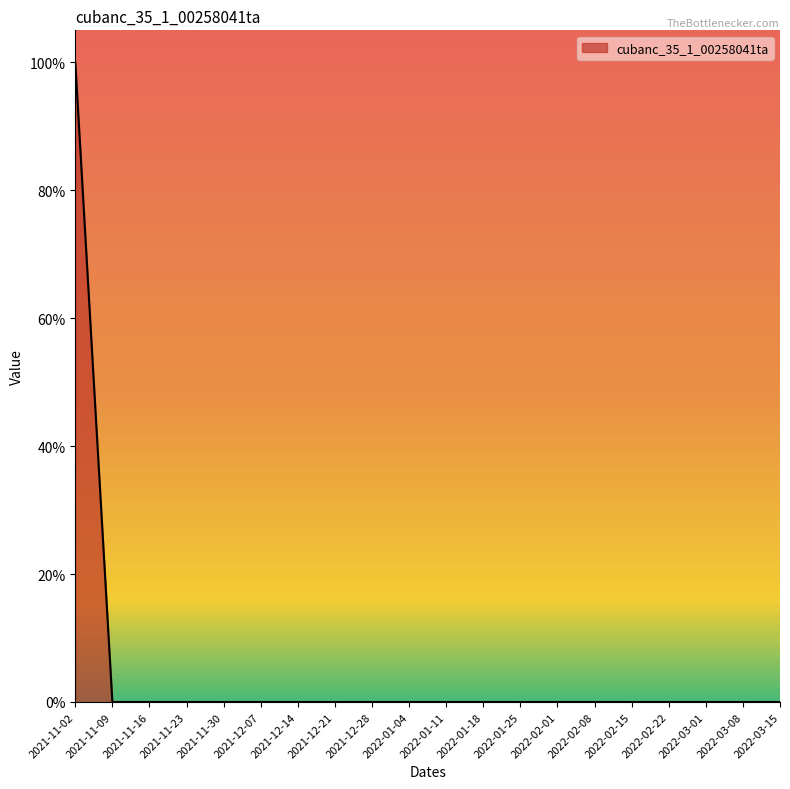

What is the maximum value shown in the chart?

1